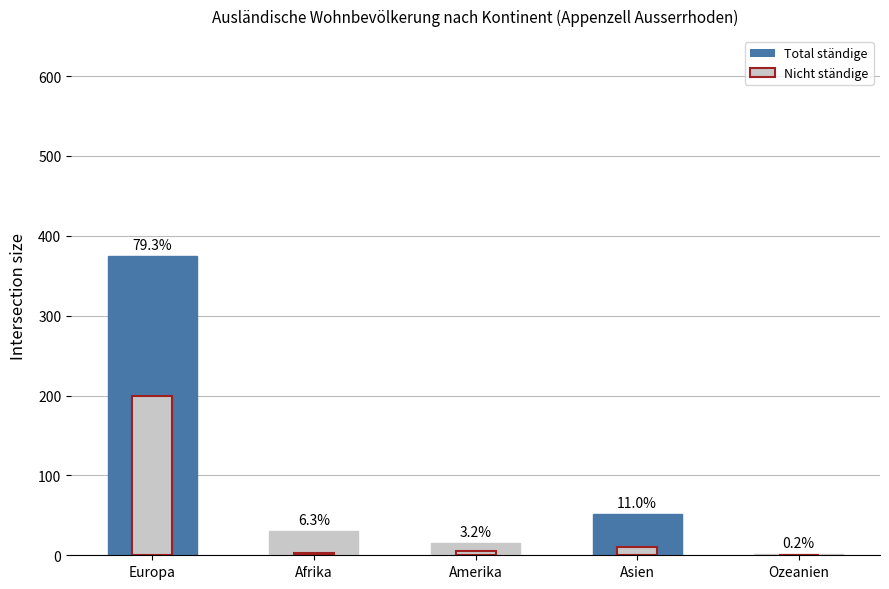

Where does the Total ständige ausländische Wohnbevölkerung series first go above 30?

Europa